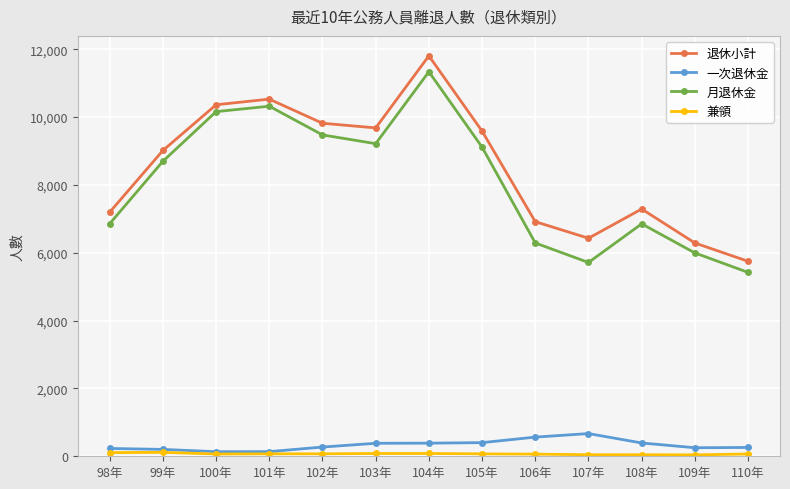

What is the label of the 5th point from the right?

106年